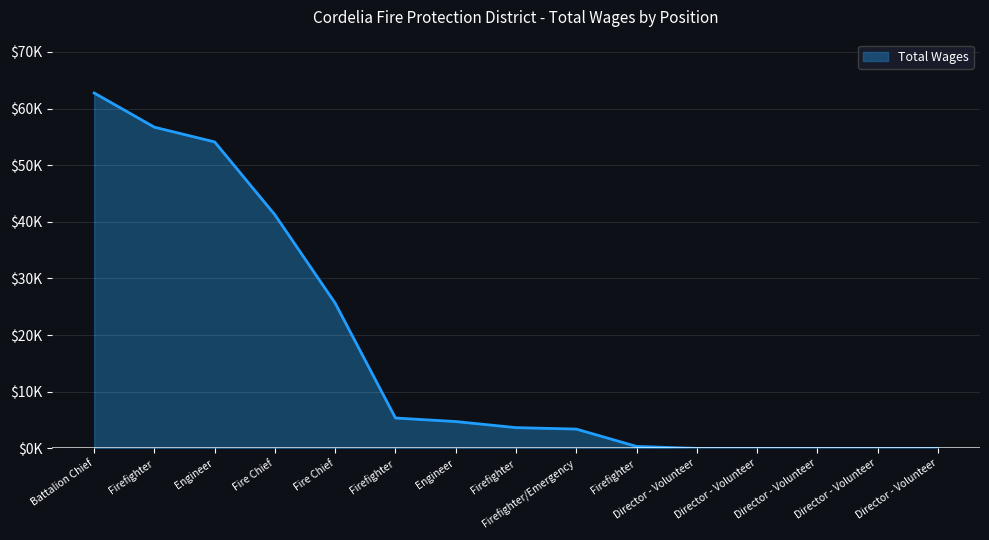

Rank the categories by value from lowest to highest.

Director - Volunteer, Director - Volunteer, Director - Volunteer, Director - Volunteer, Director - Volunteer, Firefighter, Firefighter/Emergency, Firefighter, Engineer, Firefighter, Fire Chief, Fire Chief, Engineer, Firefighter, Battalion Chief